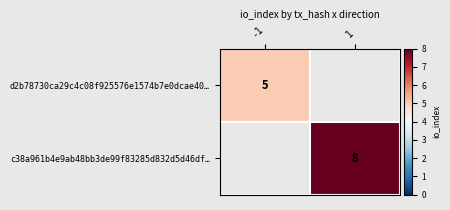

Is it true that d2b78730ca29c4c08f925576e1574b7e0dcae40… equals 3 at -1?

False